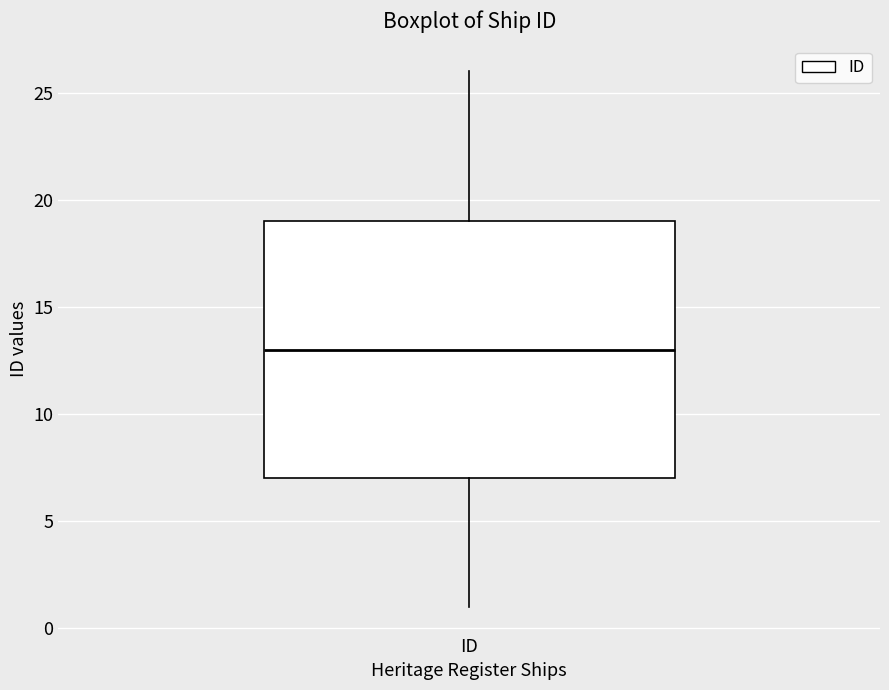

Where is the upper edge of the box for ID on the y-axis? The values are not printed on the chart, so give them approximately, as read against the axis.

19